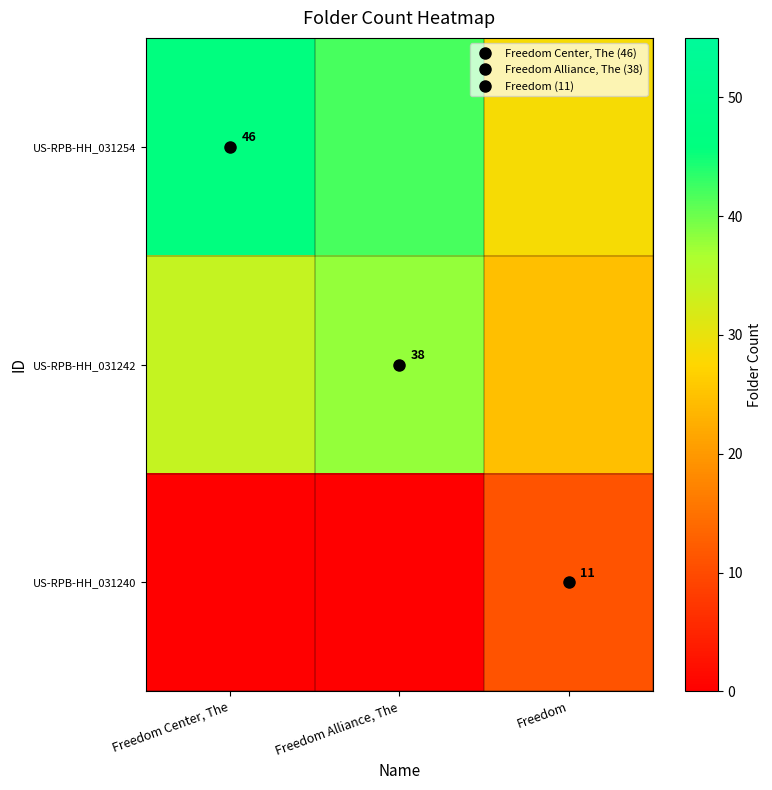

Is the value of US-RPB-HH_031254 at Freedom greater than the value of US-RPB-HH_031240 at Freedom Alliance, The?

Yes